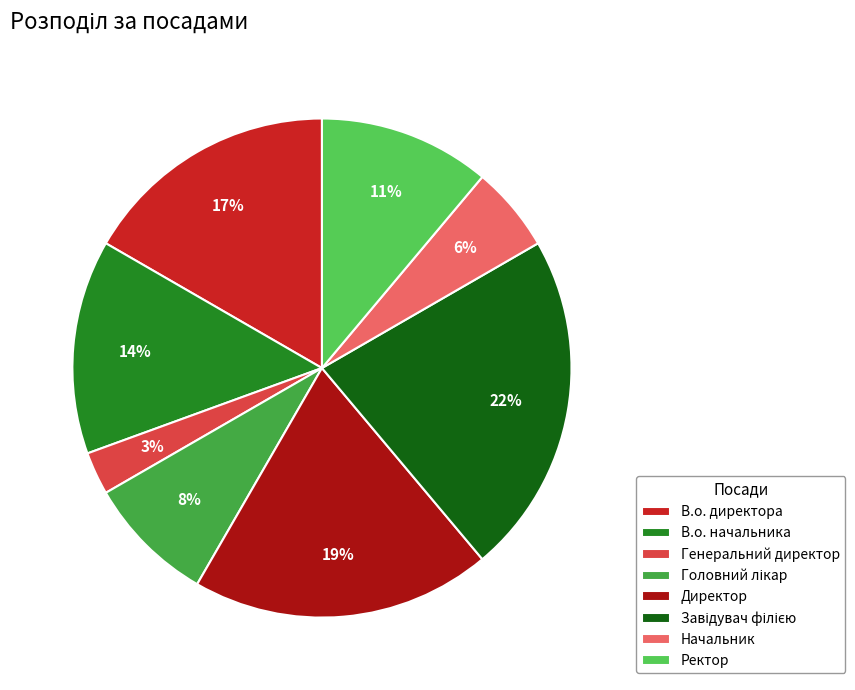

Is there a majority slice in this chart?

No